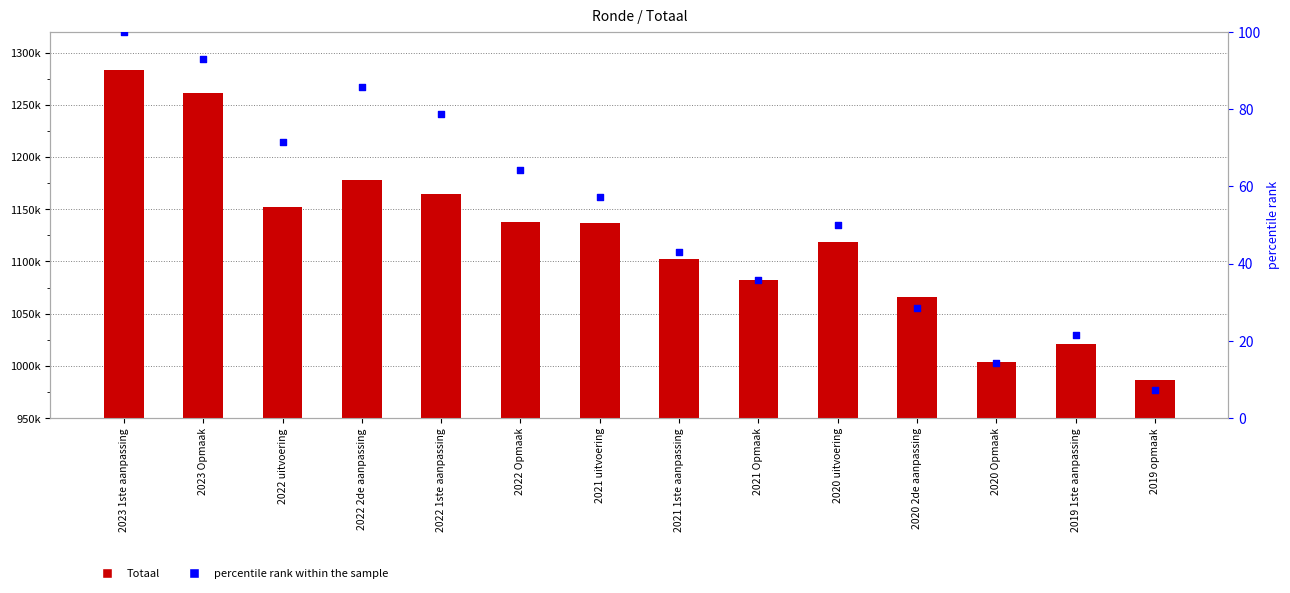

Which series has the largest Y range (max minus min)?

Totaal